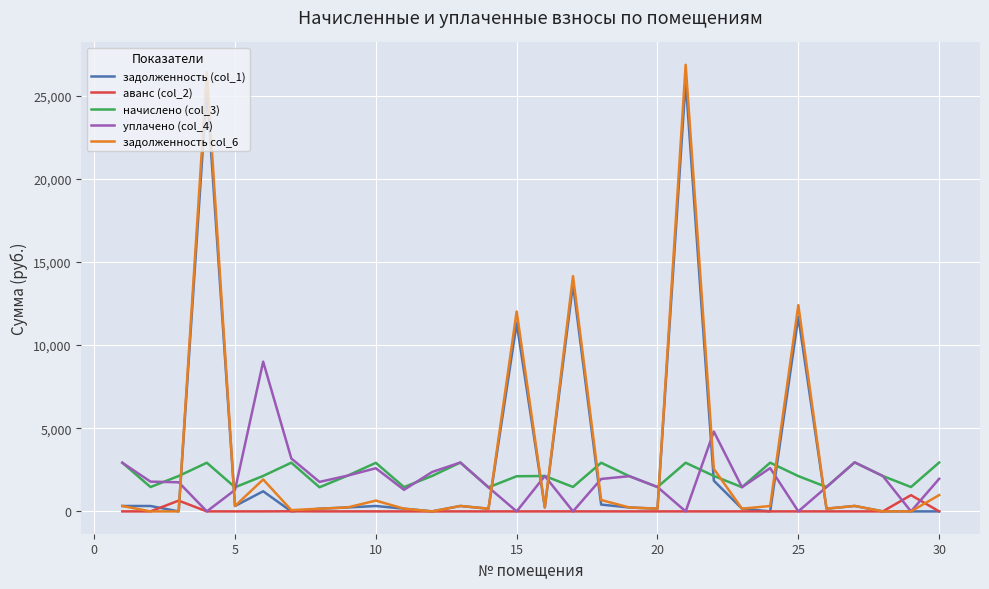

True or false: аванс (col_2) and начислено (col_3) intersect in this chart.

False